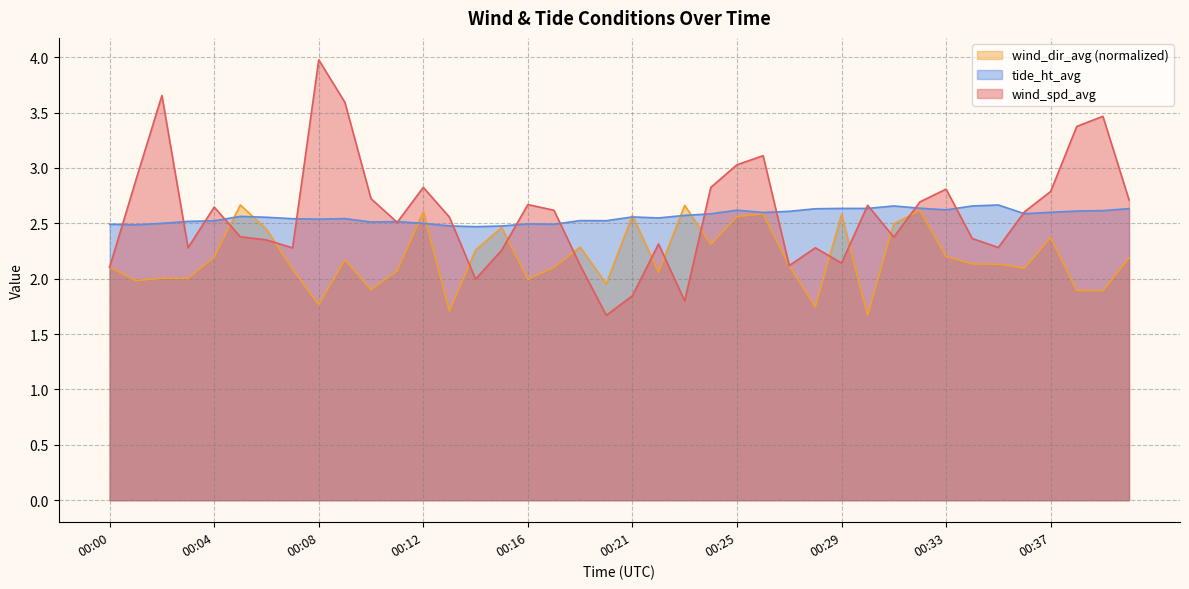

What is the smallest value displayed?

1.7